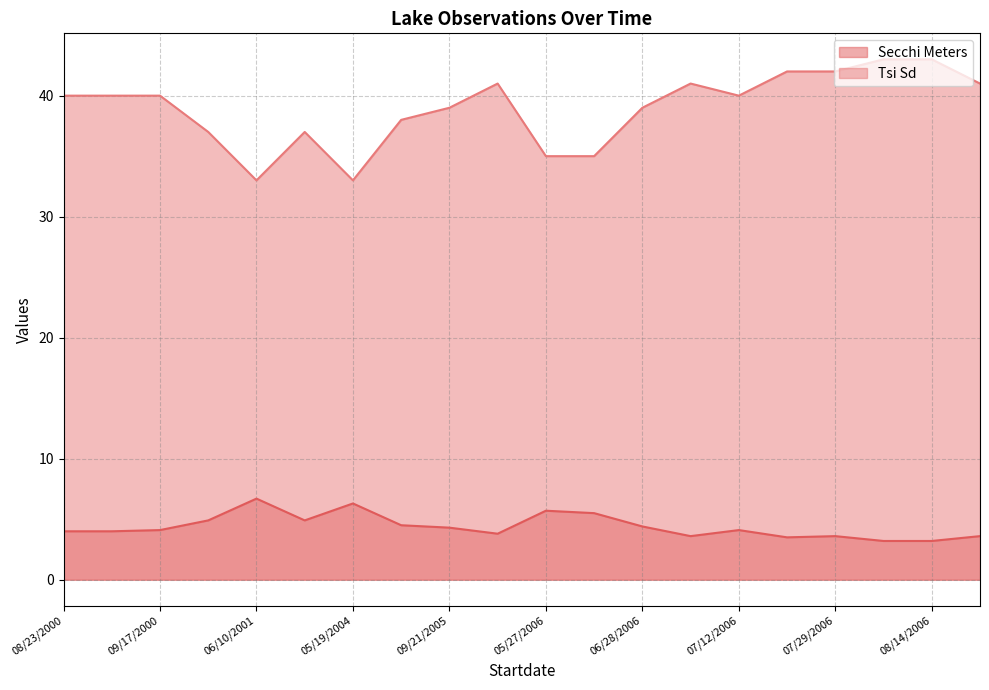

What is the sum of all Secchi Meters values?

87.9